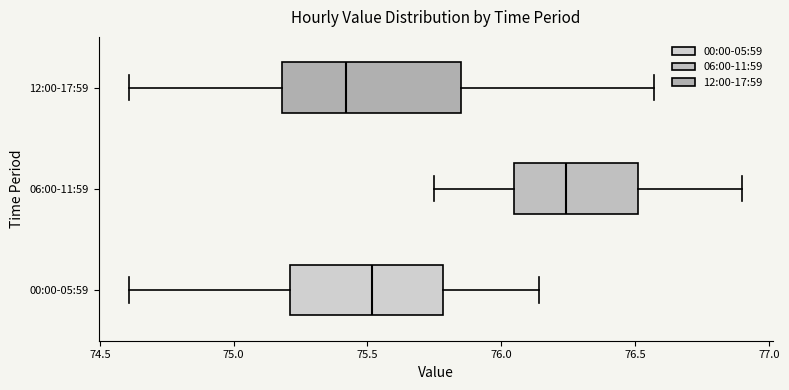

Reading bottom to top, read every box against the x-axis: the position of its median line, the range the box covers, and the ends of its whiskers. The values are not printed on the chart, so give them approximately, as read against the axis.

00:00-05:59: median 75.50, box 75.20 to 75.80, whiskers 74.60 to 76.15
06:00-11:59: median 76.25, box 76.05 to 76.50, whiskers 75.75 to 76.90
12:00-17:59: median 75.40, box 75.20 to 75.85, whiskers 74.60 to 76.55